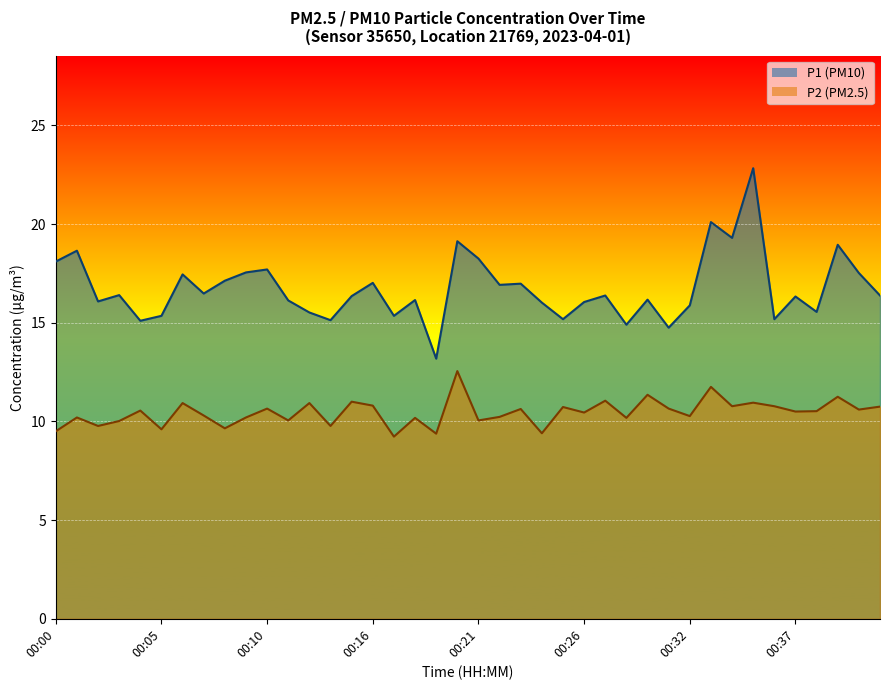

Reading left to right, transcribe all the data shown in this chart.

P1: 00:00=18.1	00:01=18.6	00:02=16.1	00:03=16.4	00:04=15.1	00:05=15.3	00:06=17.4	00:07=16.5	00:08=17.1	00:09=17.6	00:10=17.7	00:11=16.1	00:12=15.5	00:14=15.1	00:15=16.4	00:16=17.0	00:17=15.3	00:18=16.1	00:19=13.2	00:20=19.1	00:21=18.2	00:22=16.9	00:23=17.0	00:24=16.0	00:25=15.2	00:26=16.1	00:27=16.4	00:28=14.9	00:29=16.2	00:31=14.8	00:32=15.9	00:33=20.1	00:34=19.3	00:35=22.8	00:36=15.2	00:37=16.3	00:38=15.6	00:39=18.9	00:40=17.5	00:41=16.4
P2: 00:00=9.5	00:01=10.2	00:02=9.8	00:03=10.0	00:04=10.6	00:05=9.6	00:06=10.9	00:07=10.3	00:08=9.7	00:09=10.2	00:10=10.7	00:11=10.1	00:12=10.9	00:14=9.8	00:15=11.0	00:16=10.8	00:17=9.2	00:18=10.2	00:19=9.4	00:20=12.6	00:21=10.1	00:22=10.2	00:23=10.6	00:24=9.4	00:25=10.7	00:26=10.4	00:27=11.1	00:28=10.2	00:29=11.3	00:31=10.7	00:32=10.3	00:33=11.8	00:34=10.8	00:35=10.9	00:36=10.8	00:37=10.5	00:38=10.5	00:39=11.2	00:40=10.6	00:41=10.8